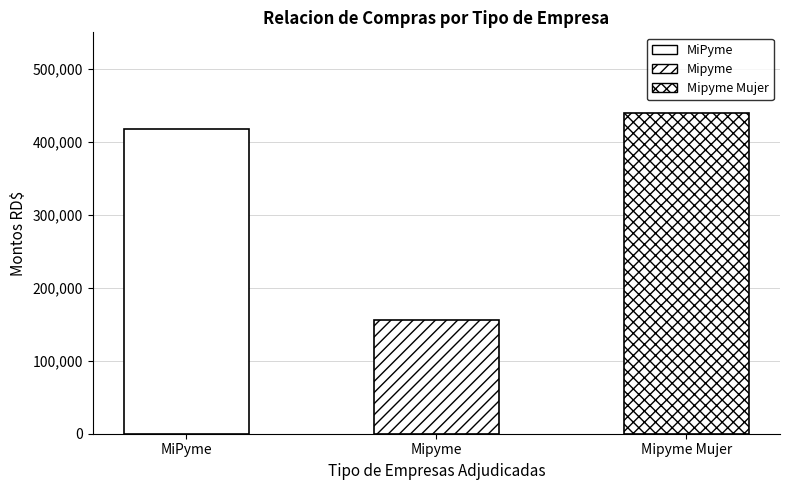

Reading left to right, list all the values displayed in this chart.

MiPyme=417125	Mipyme=156515	Mipyme Mujer=440247